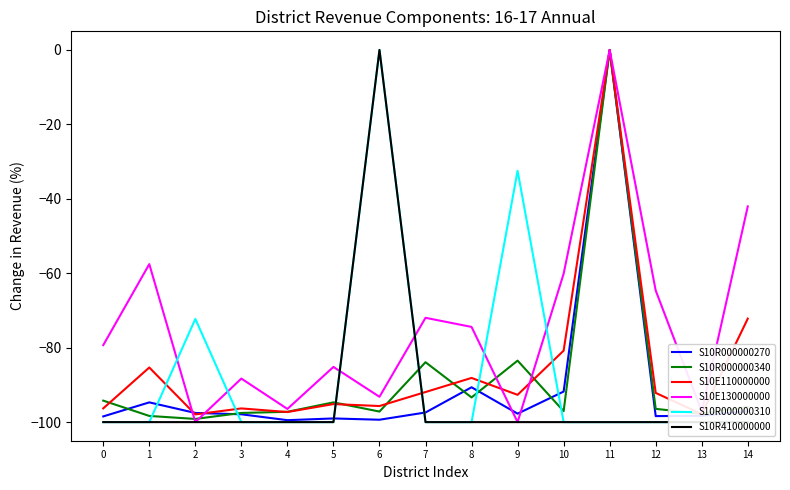

True or false: S10R000000310 has a value of -163.2 at 8.

False